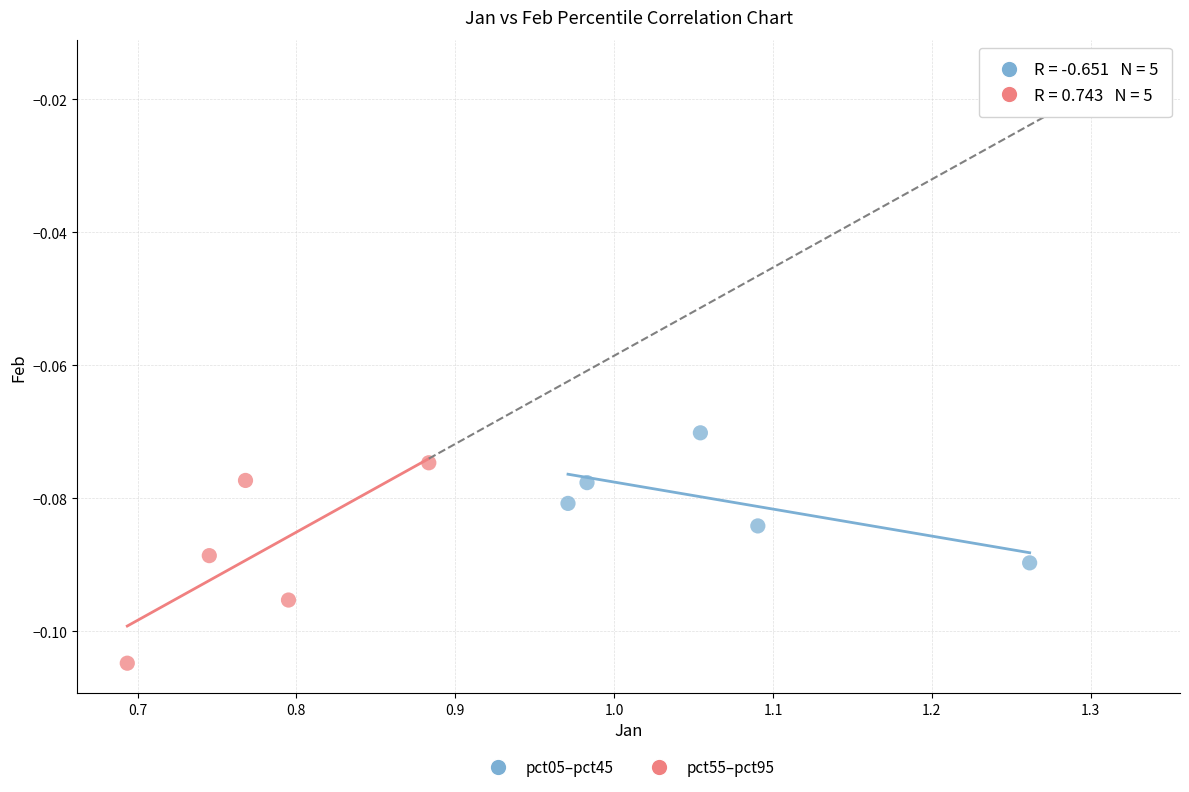

Which series has the widest spread of Y values?

pct55–pct95